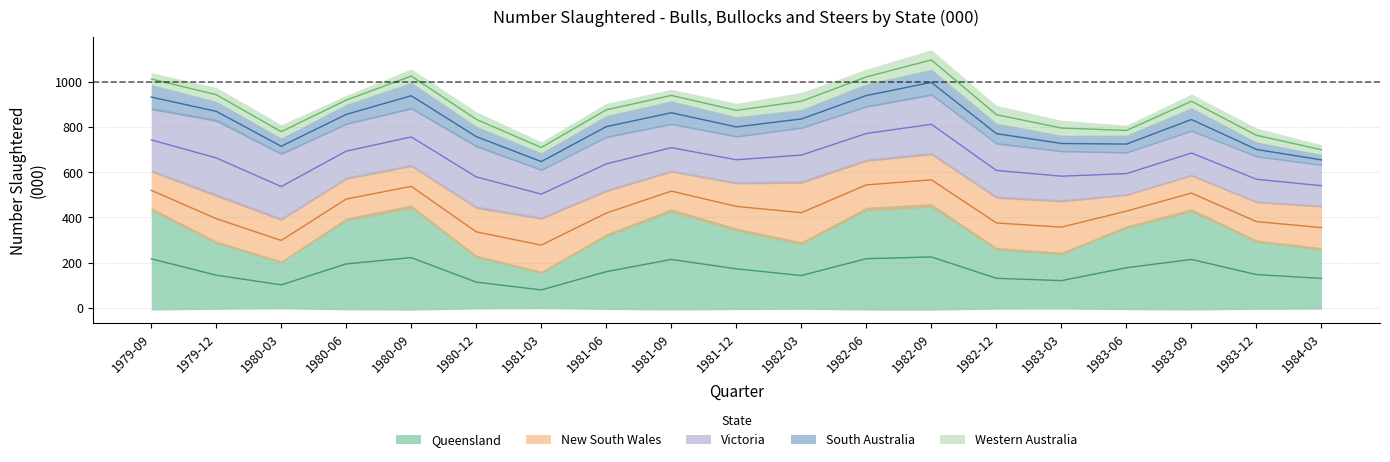

How many lines are shown in the chart?

6